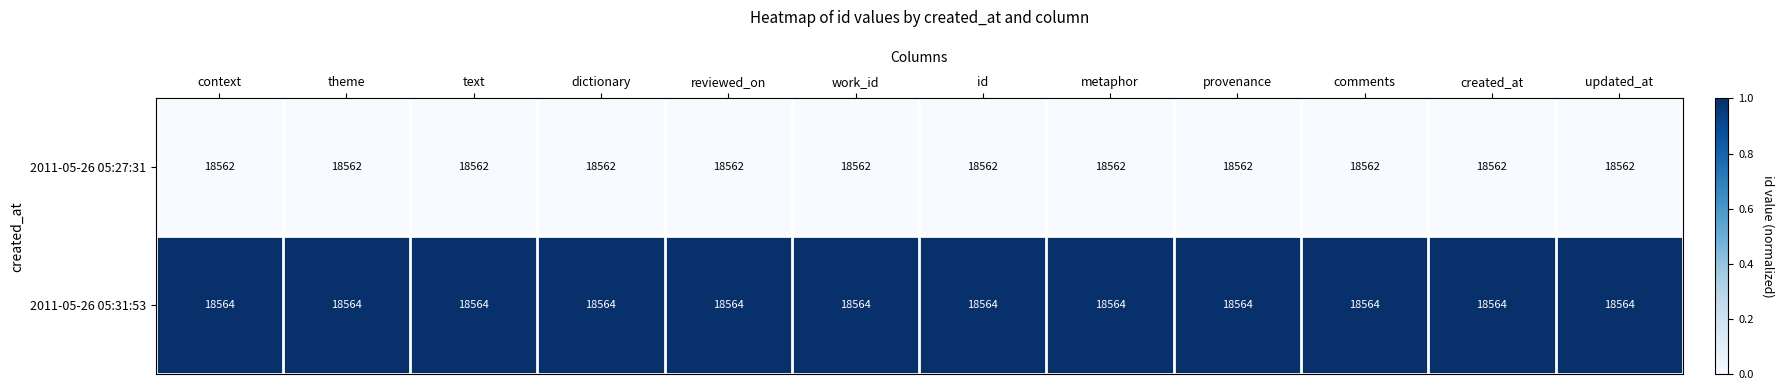

What is the approximate value of 2011-05-26 05:31:53 at created_at?

18564